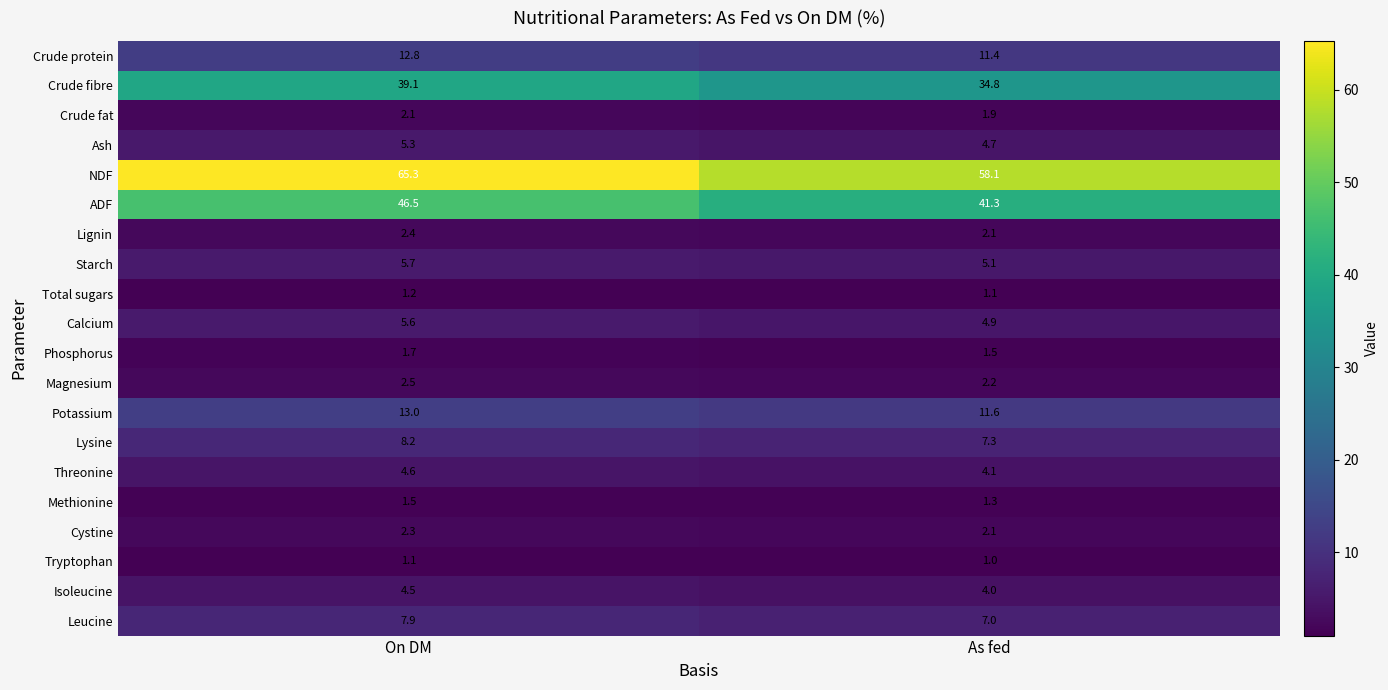

True or false: Tryptophan has a value of 1.1 at On DM.

True